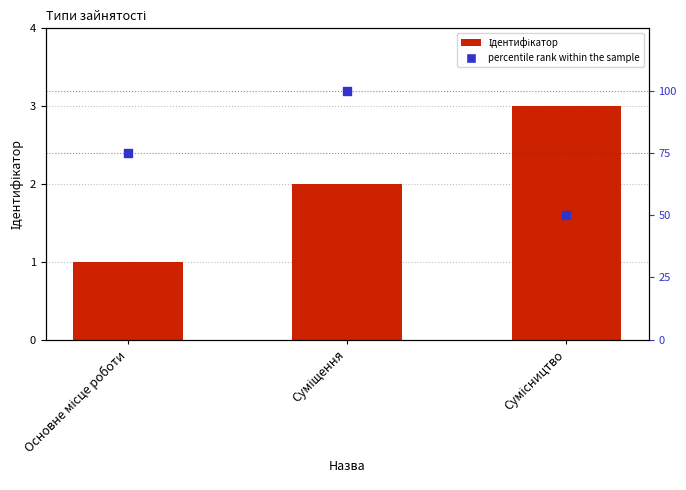

Is the value of percentile rank within the sample at Основне місце роботи greater than the value of Ідентифікатор at Суміщення?

Yes